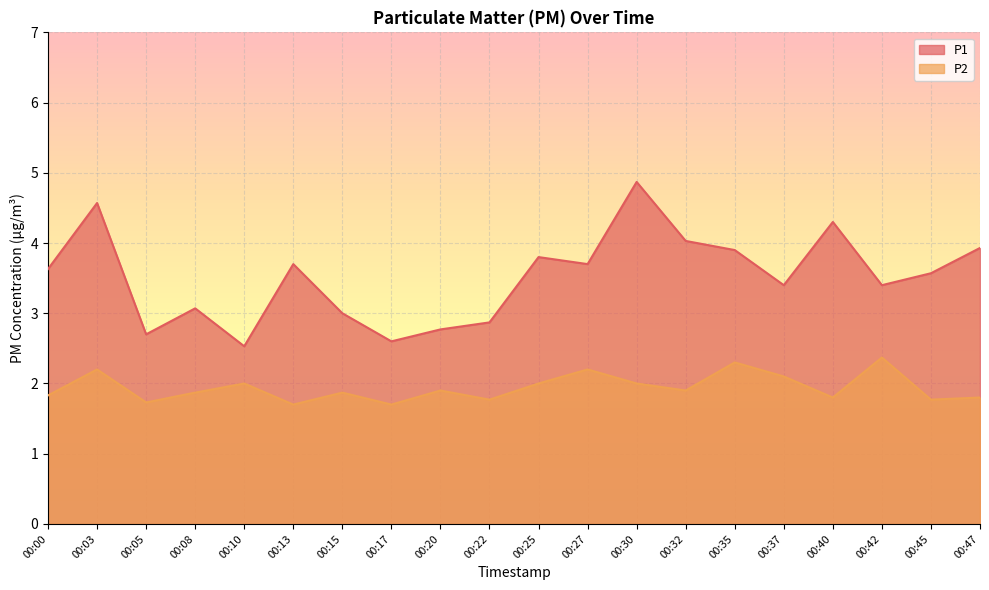

Which has a higher value, 00:08 or 00:37?

00:37